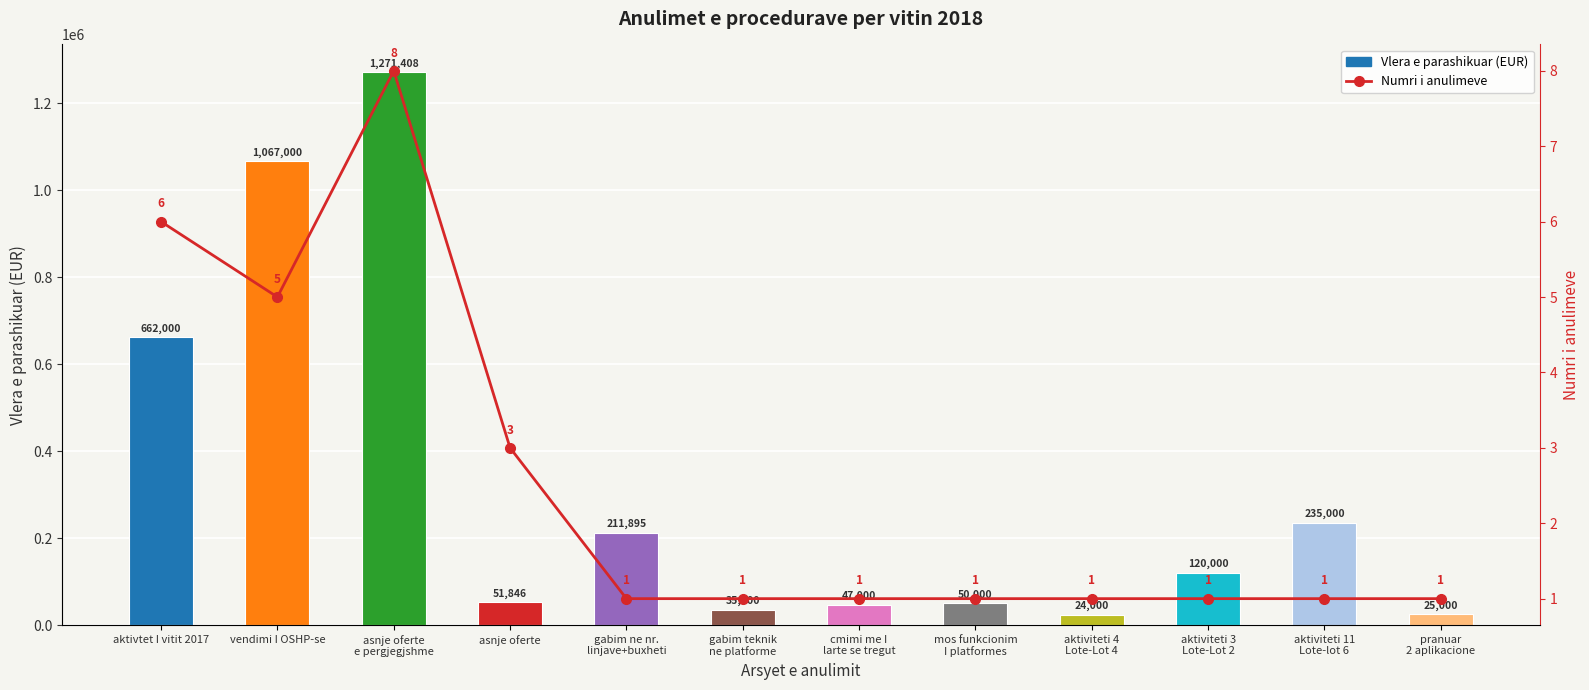

At aktiviteti 4
Lote-Lot 4, list the series in order from largest to smallest.

Vlera e parashikuar (EUR), Numri i anulimeve